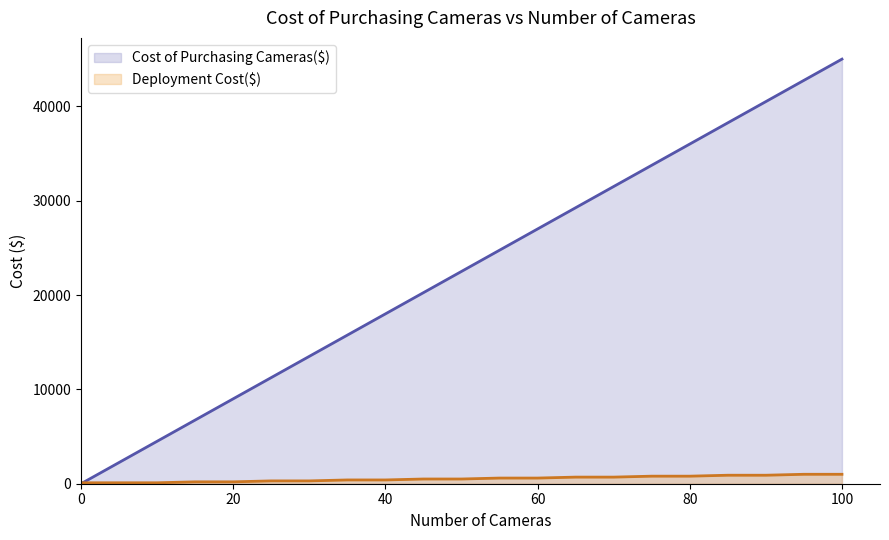

At which category is the sum across all series the highest?

100